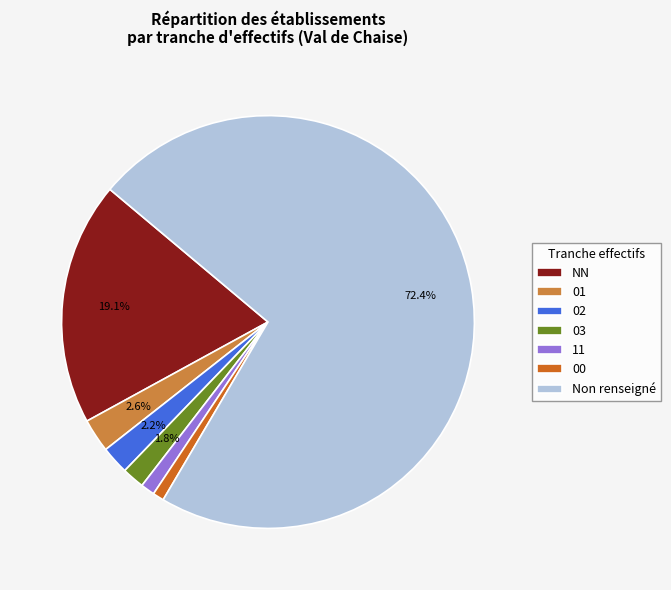

To the nearest percent, what is the combined percentage of NN and 03?

21%